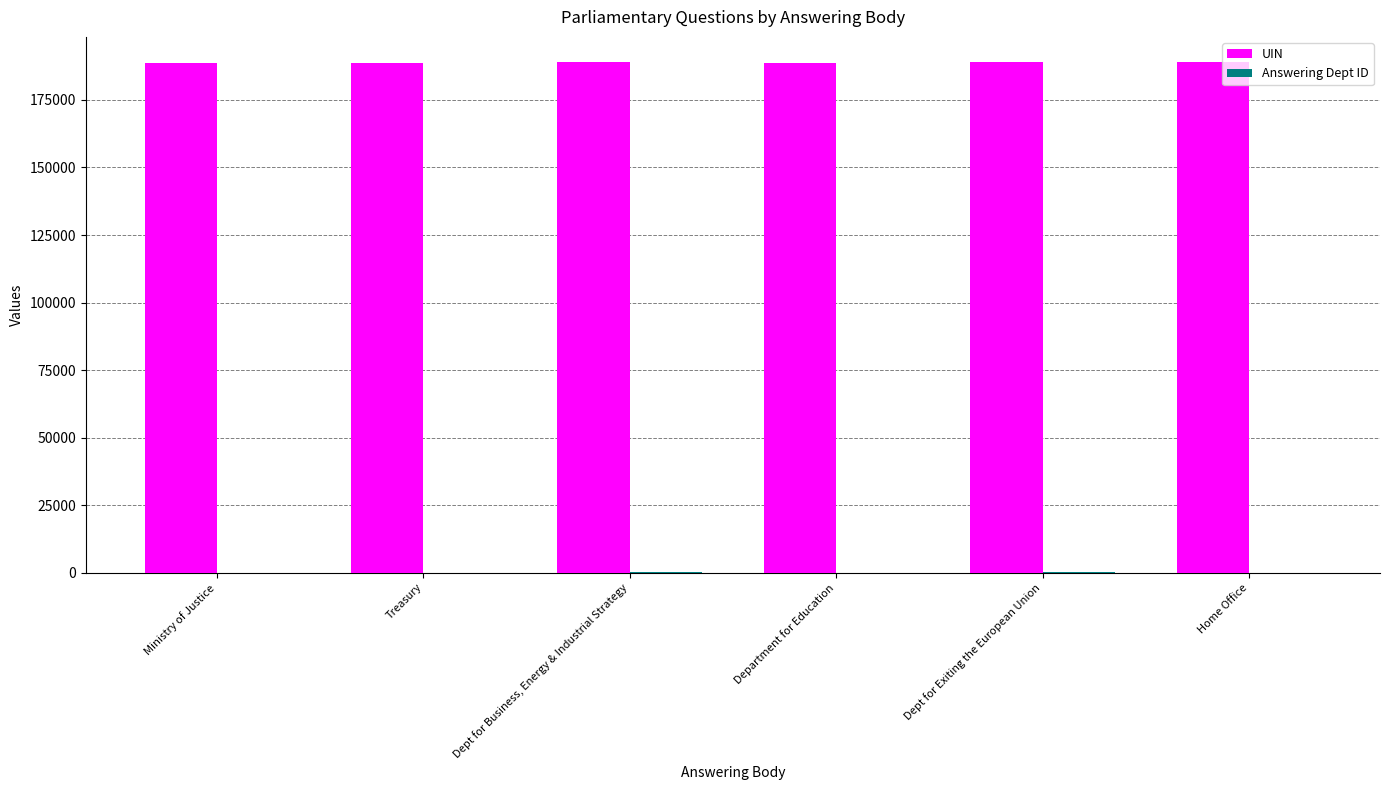

What is the sum of all UIN values?

1132967